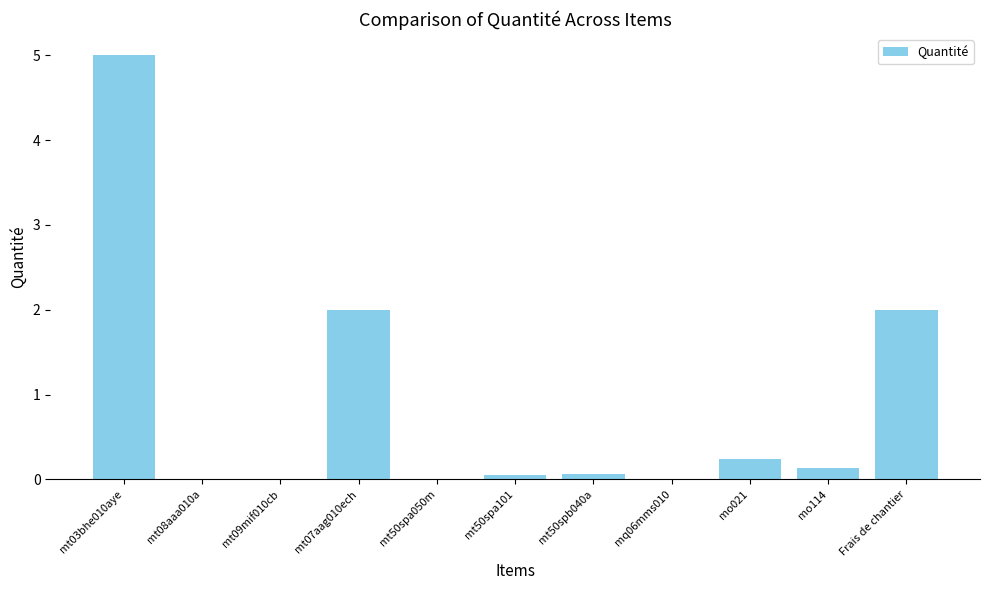

What is the sum of all values?

9.5